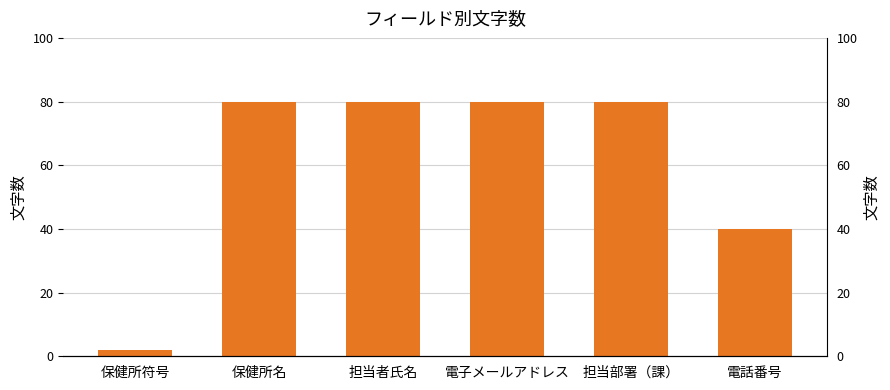

What is the smallest value displayed?

2